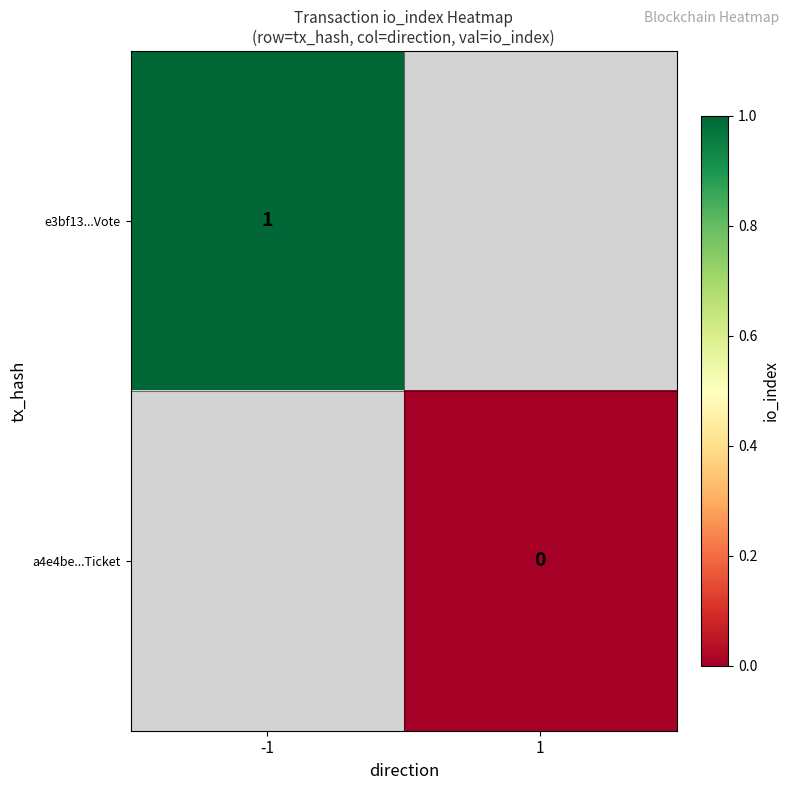

True or false: e3bf13...Vote has a value of 1 at -1.

True